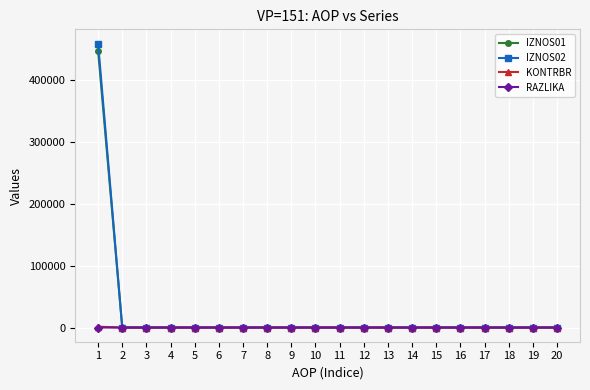

True or false: IZNOS02 has a value of 0.0 at 7.

True